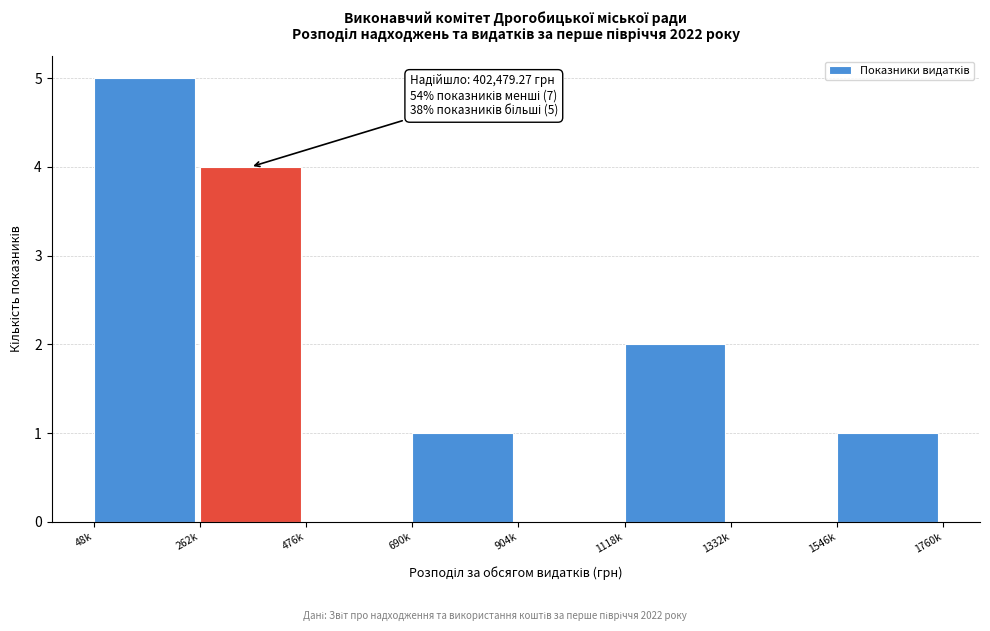

Reading right to left, transcribe all the data shown in this chart.

1546k=1	1332k=0	1118k=2	904k=0	690k=1	476k=0	262k=4	48k=5